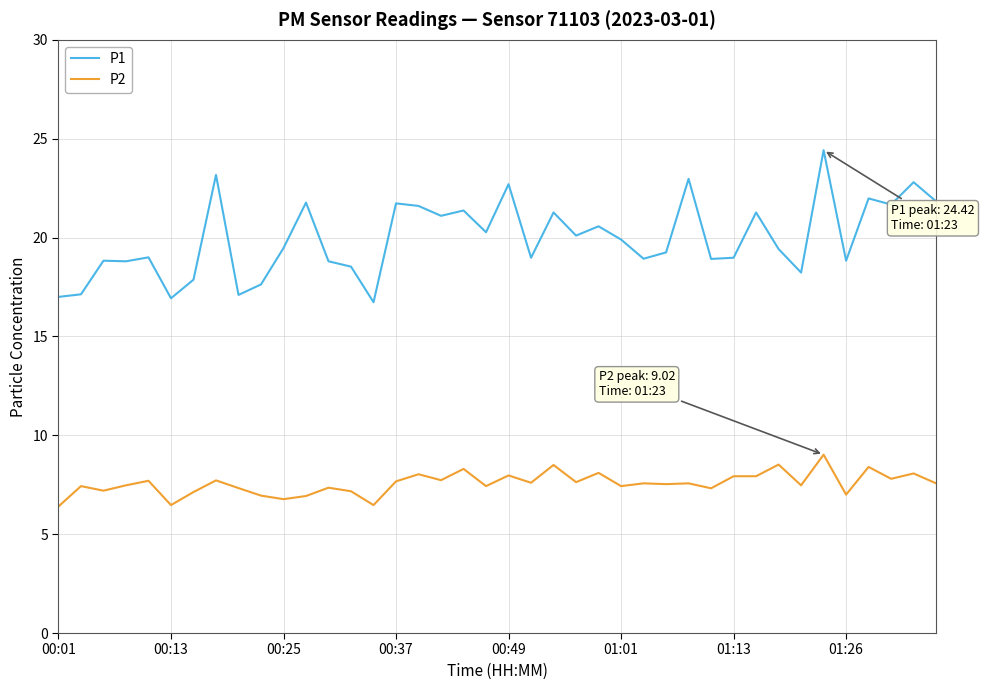

What is the difference between the maximum and minimum values in the P1 series?

7.7